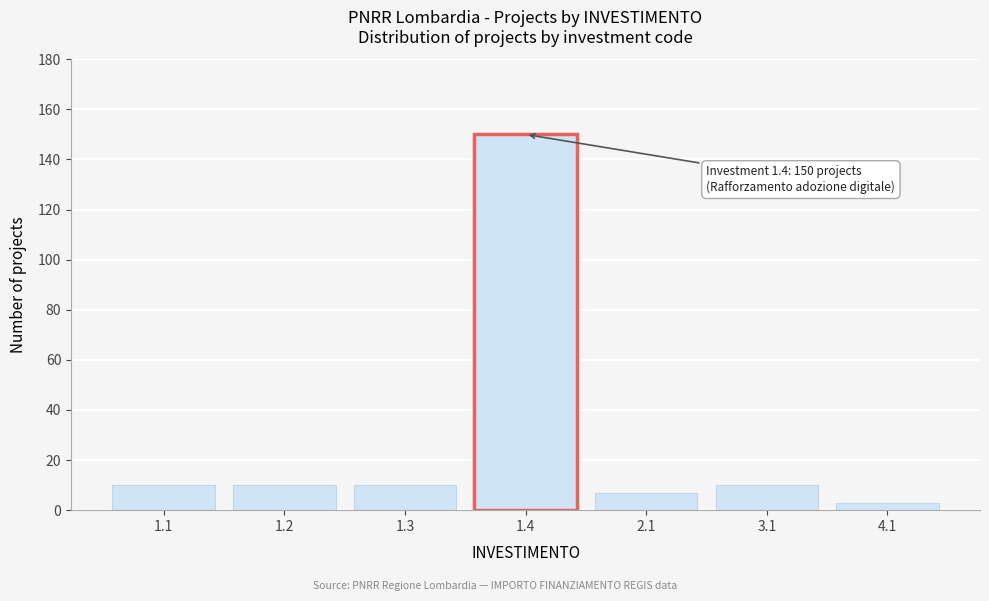

Reading right to left, extract all data points from this chart.

4.1=3	3.1=10	2.1=7	1.4=150	1.3=10	1.2=10	1.1=10